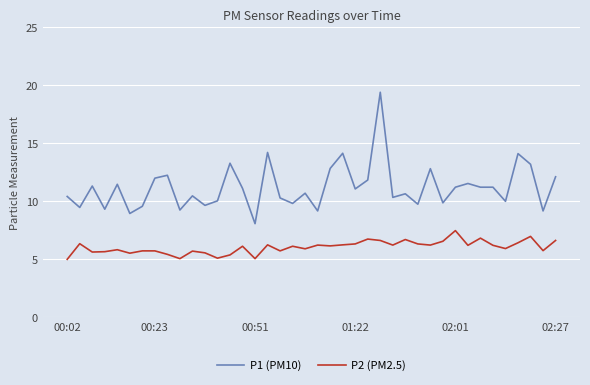

What is the minimum value shown in the chart?

5.0